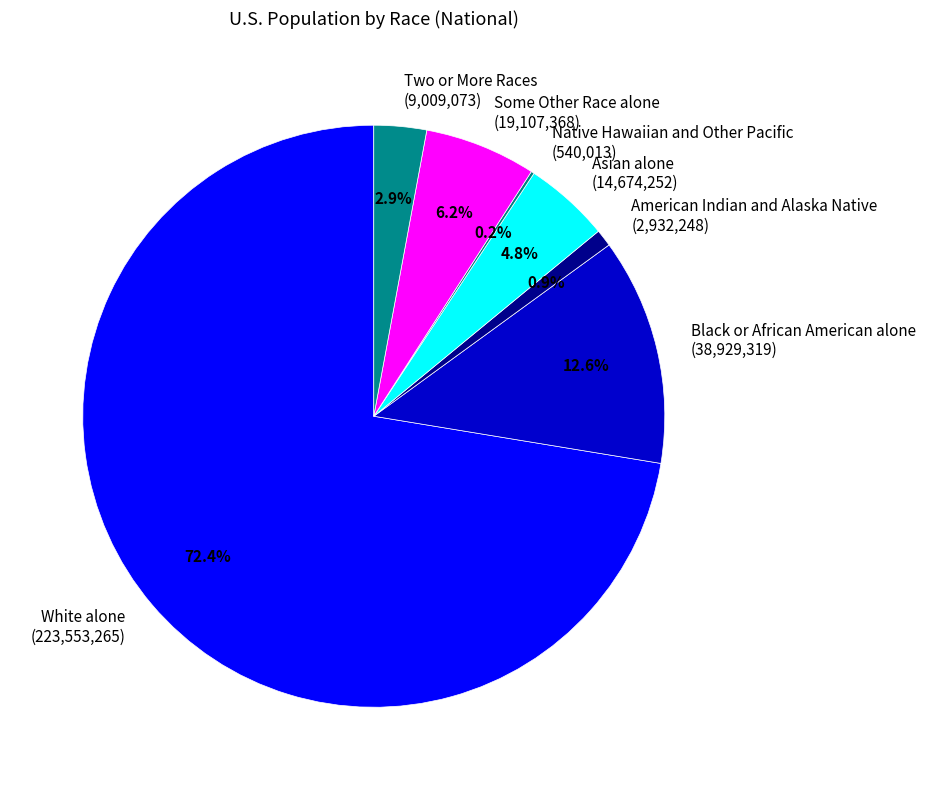

Which slice represents more than half of the pie?

White alone